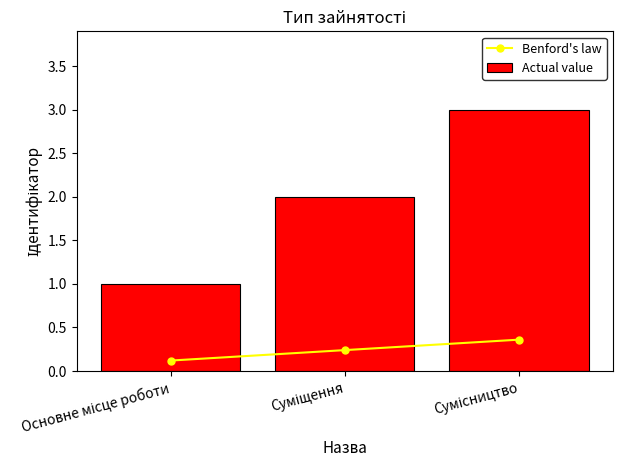

What is the total value across all series at Основне місце роботи?

1.1